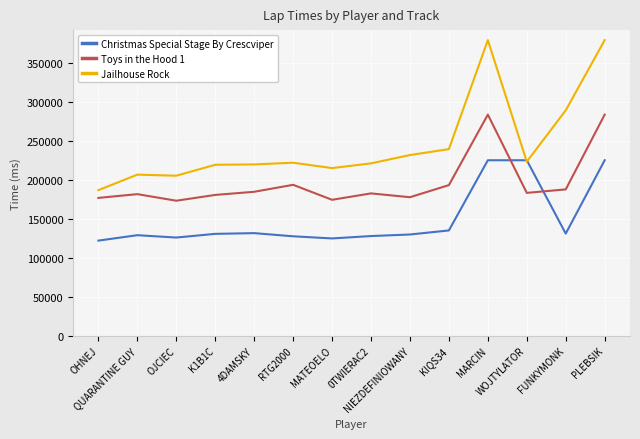

Which series has the widest spread of values?

Jailhouse Rock